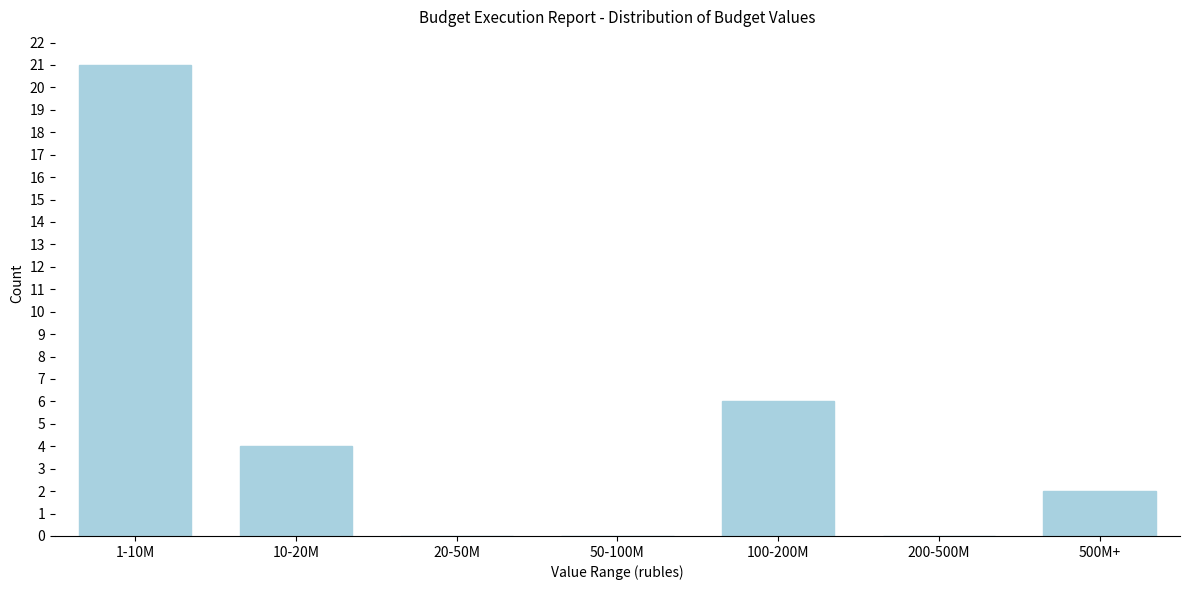

Reading right to left, transcribe all the data shown in this chart.

500M+=2	200-500M=0	100-200M=6	50-100M=0	20-50M=0	10-20M=4	1-10M=21